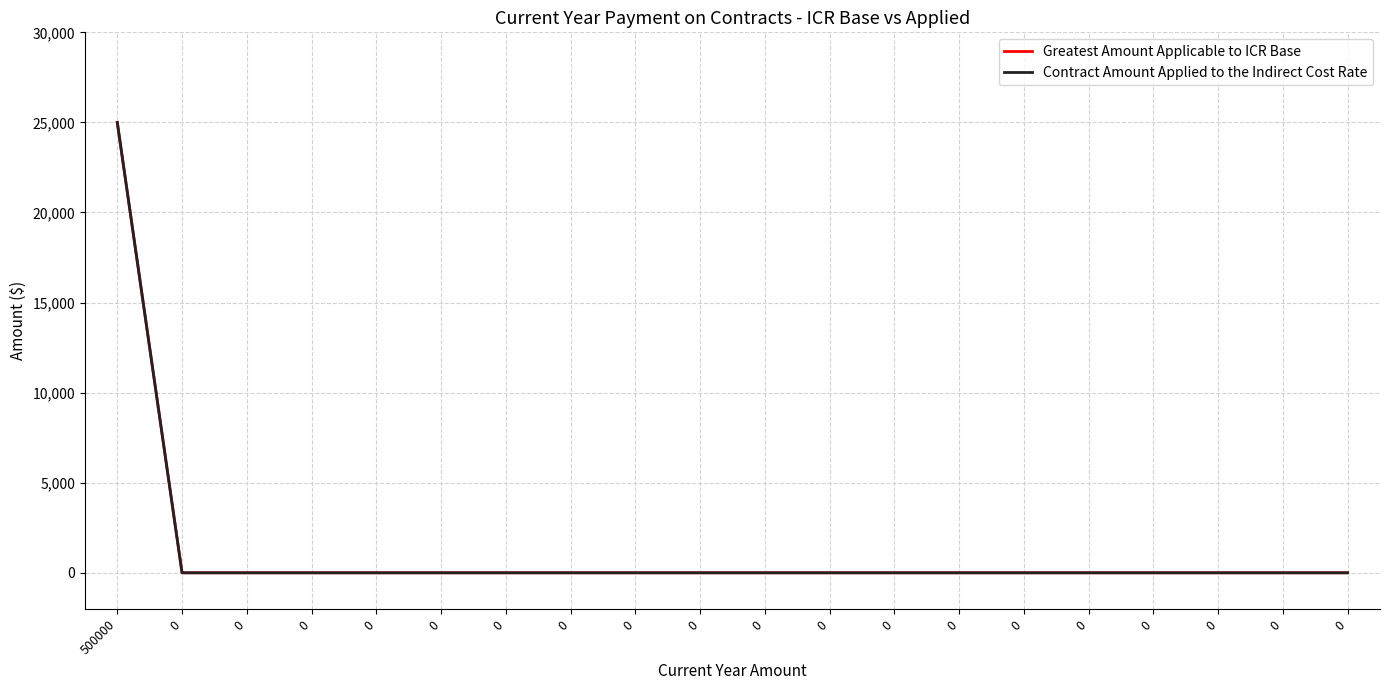

Does the chart have visible grid lines?

Yes